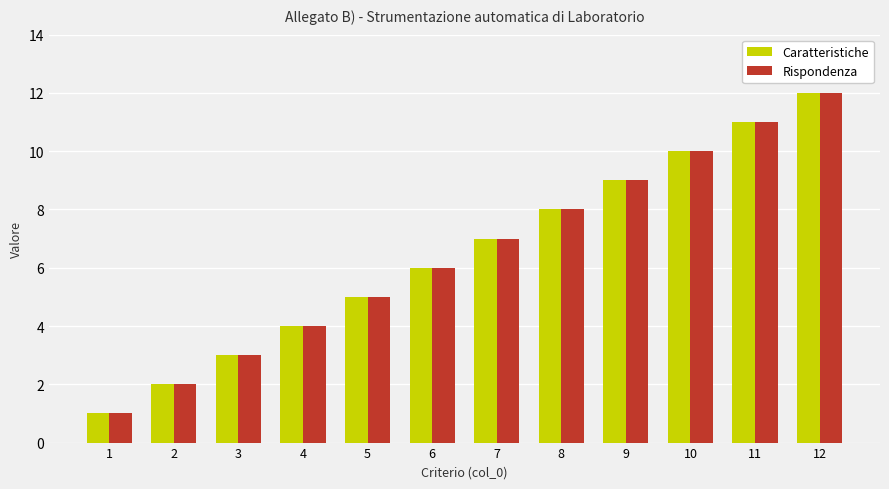

How many groups of bars are there?

12